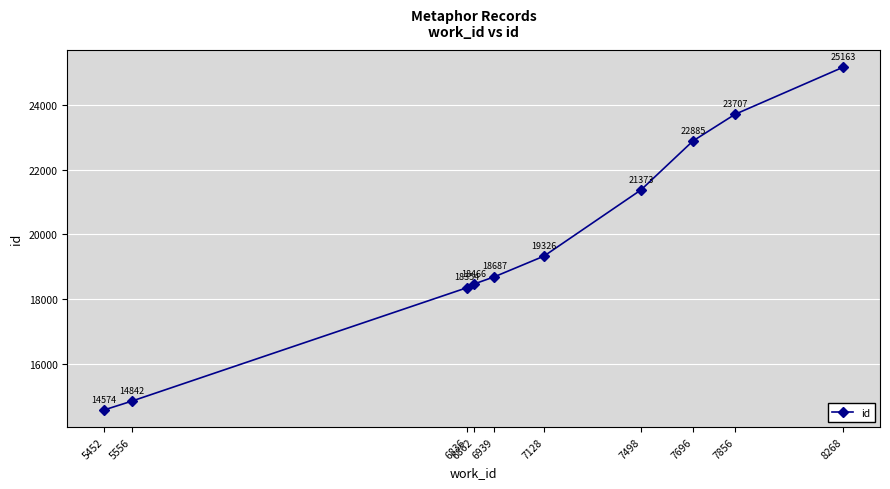

Reading left to right, transcribe all the data shown in this chart.

14574	14842	18354	18466	18687	19326	21373	22885	23707	25163